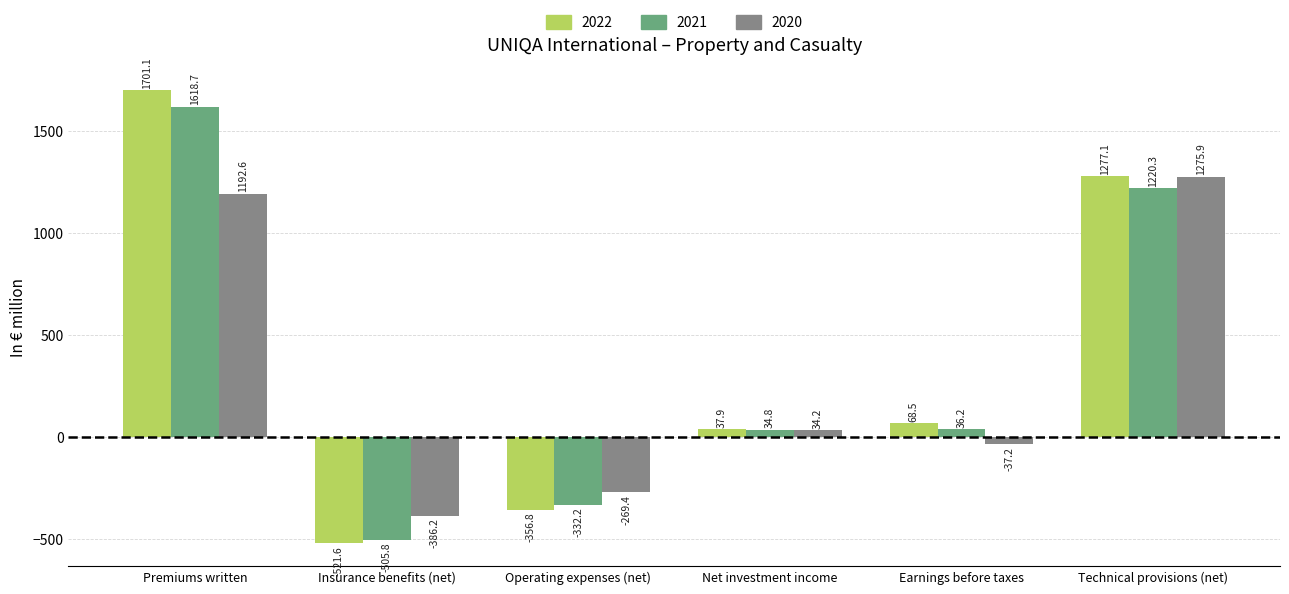

What is the greatest value displayed?

1701.1